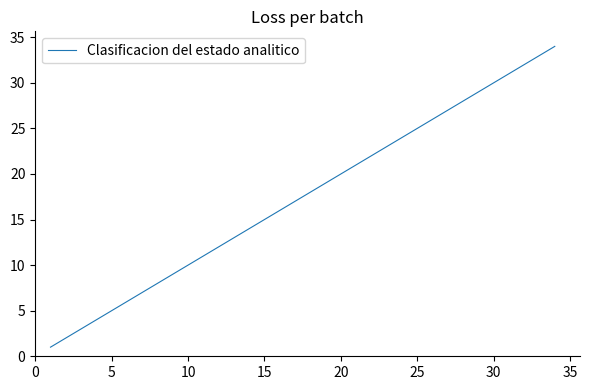

What is the maximum value shown in the chart?

34